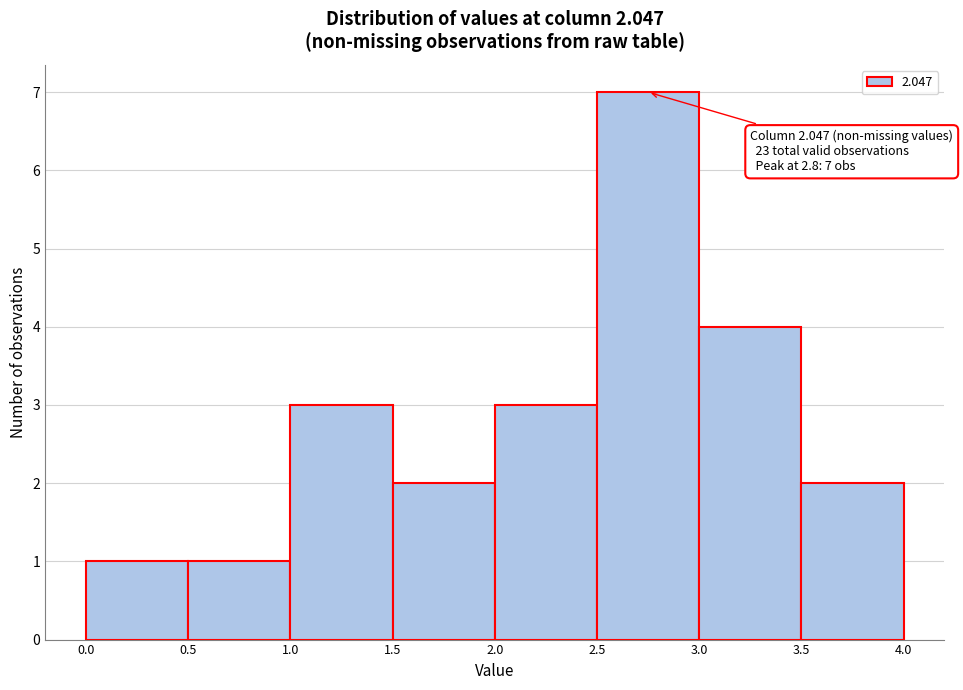

Over which range of the x-axis is the bar tallest?

2.5 to 3.0